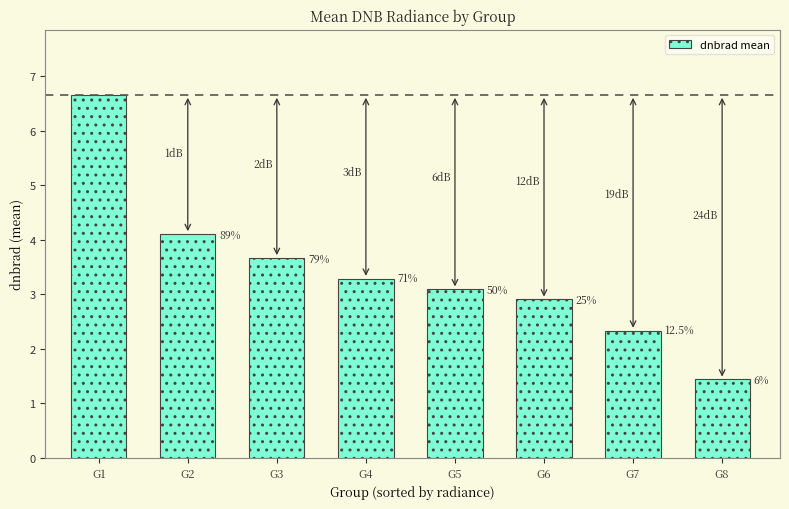

What is the sum of the values at G7 and G6?

5.2